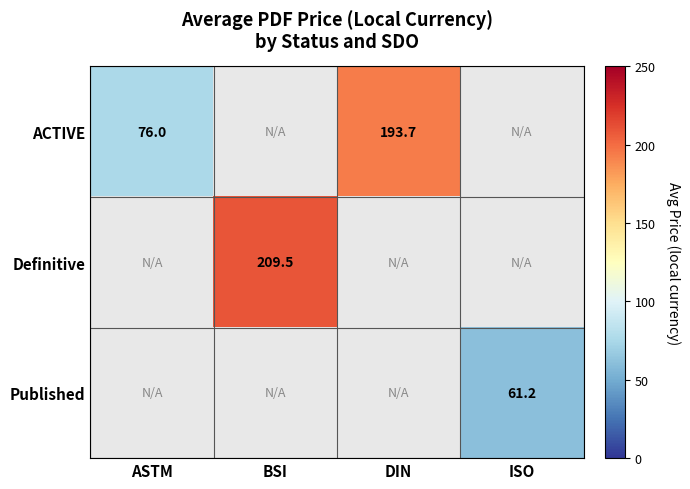

True or false: ACTIVE has a value of 91.1 at DIN.

False